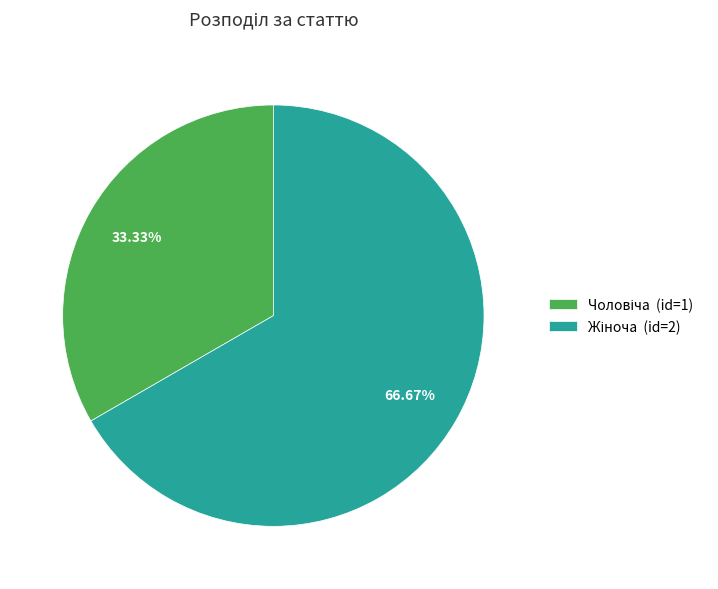

Is there any slice that represents more than half of the pie?

Yes